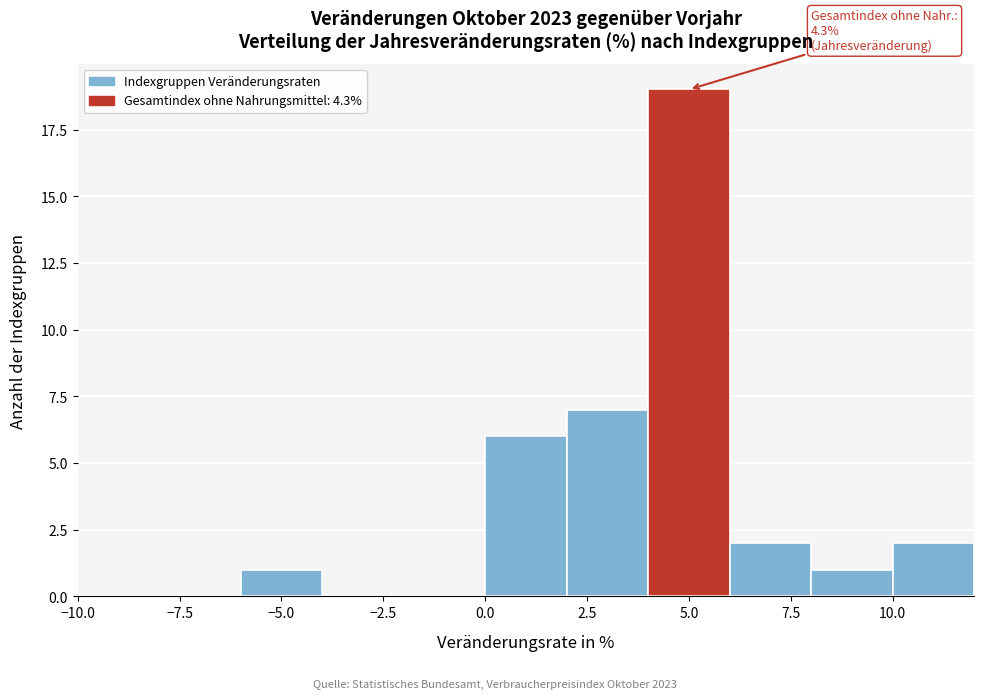

Over which range of the x-axis is the bar tallest?

4 to 6